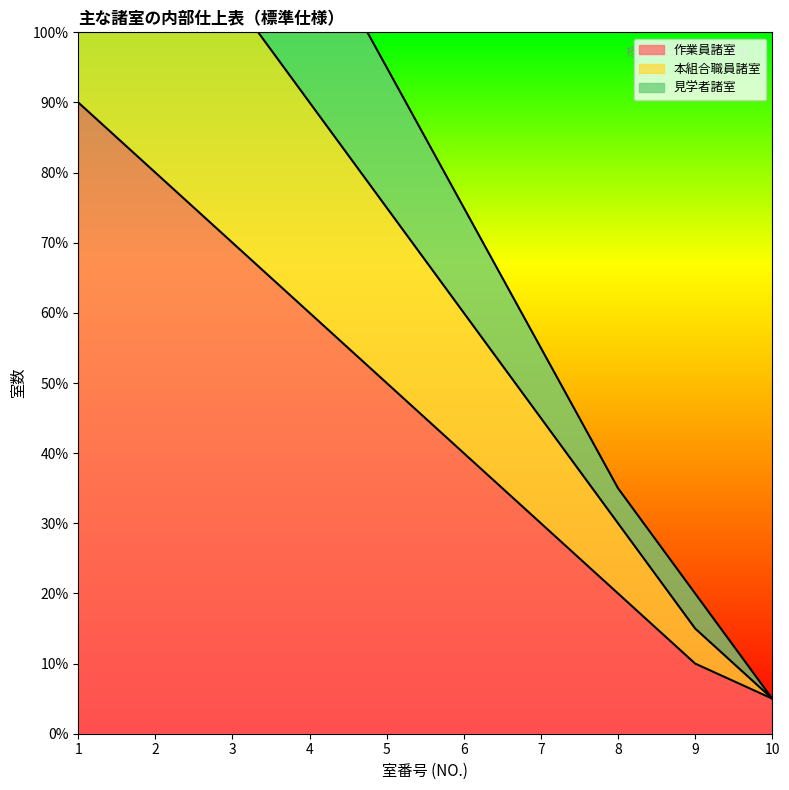

What is the difference between the maximum and minimum values in the 見学者諸室 series?

34